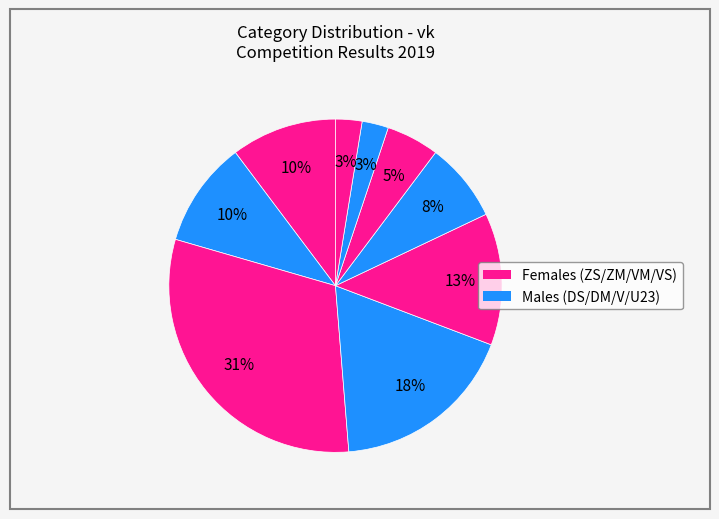

Does any single category account for the majority?

No